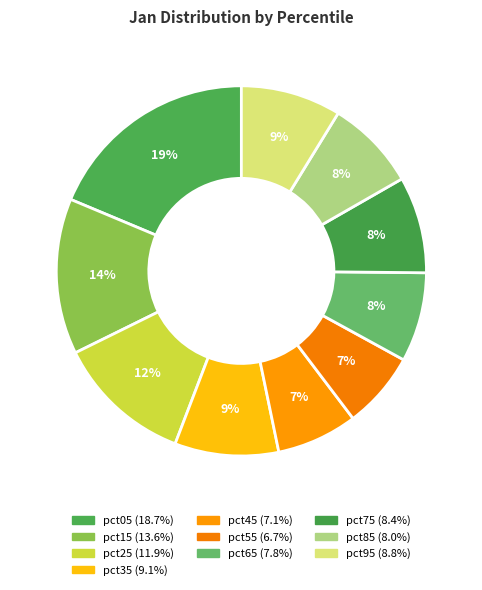

Does any single category account for the majority?

No